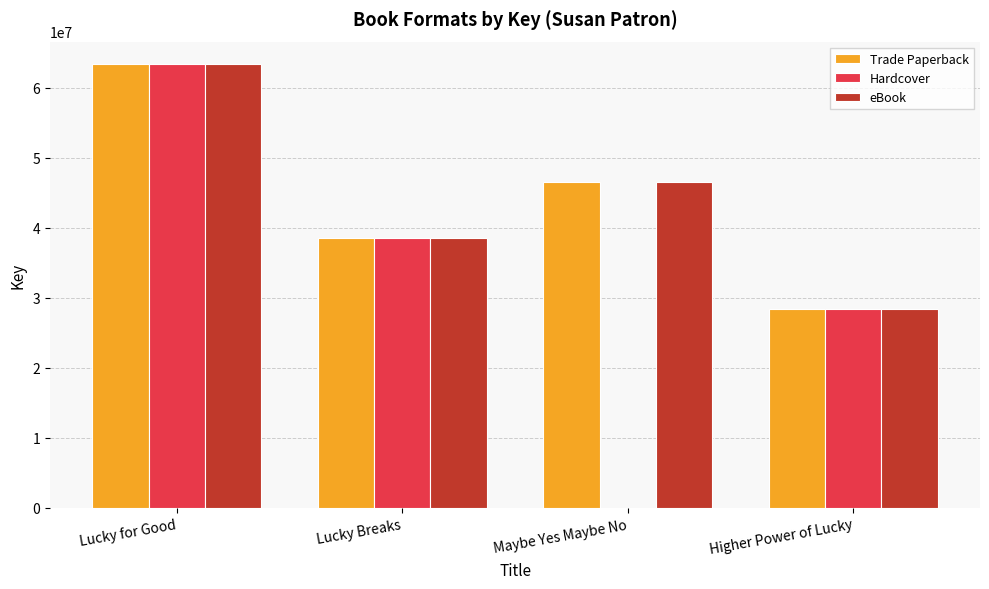

Between Lucky for Good and Maybe Yes Maybe No, which series saw the biggest shift?

Hardcover